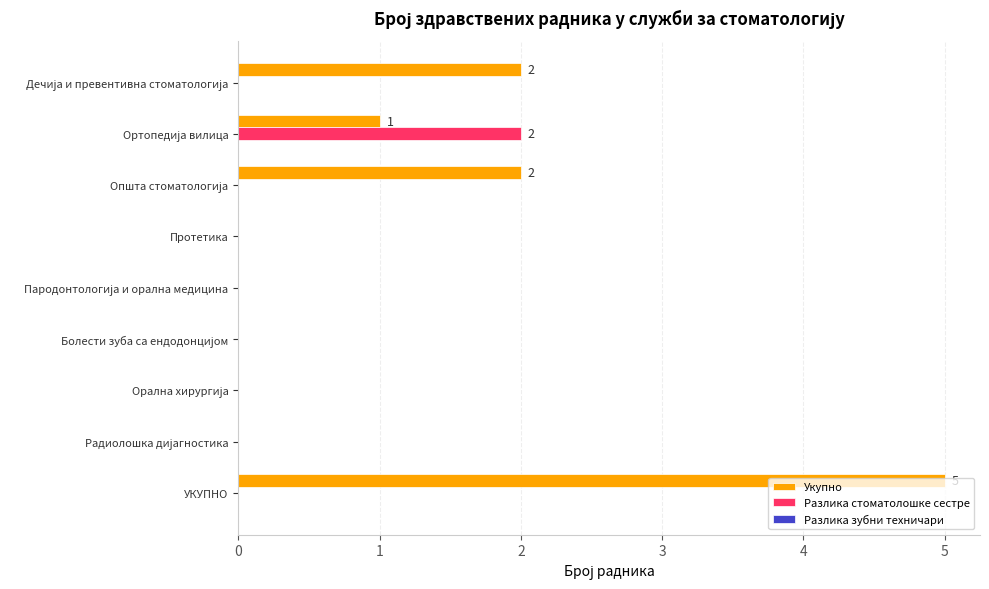

Which label corresponds to the largest value in the chart?

УКУПНО